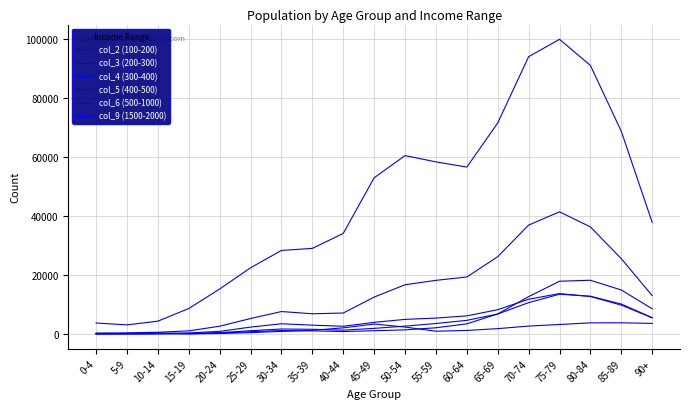

True or false: col_4 (300-400) has a value of 2380 at 45-49.

False